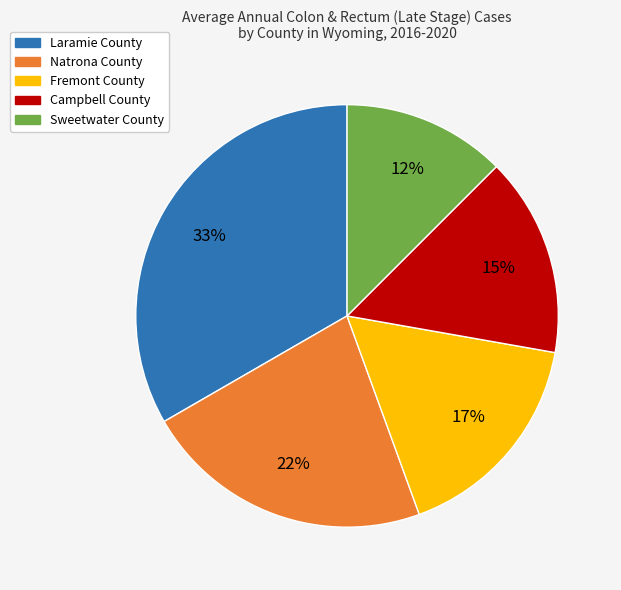

To the nearest percent, what percentage of the pie is Fremont County?

17%